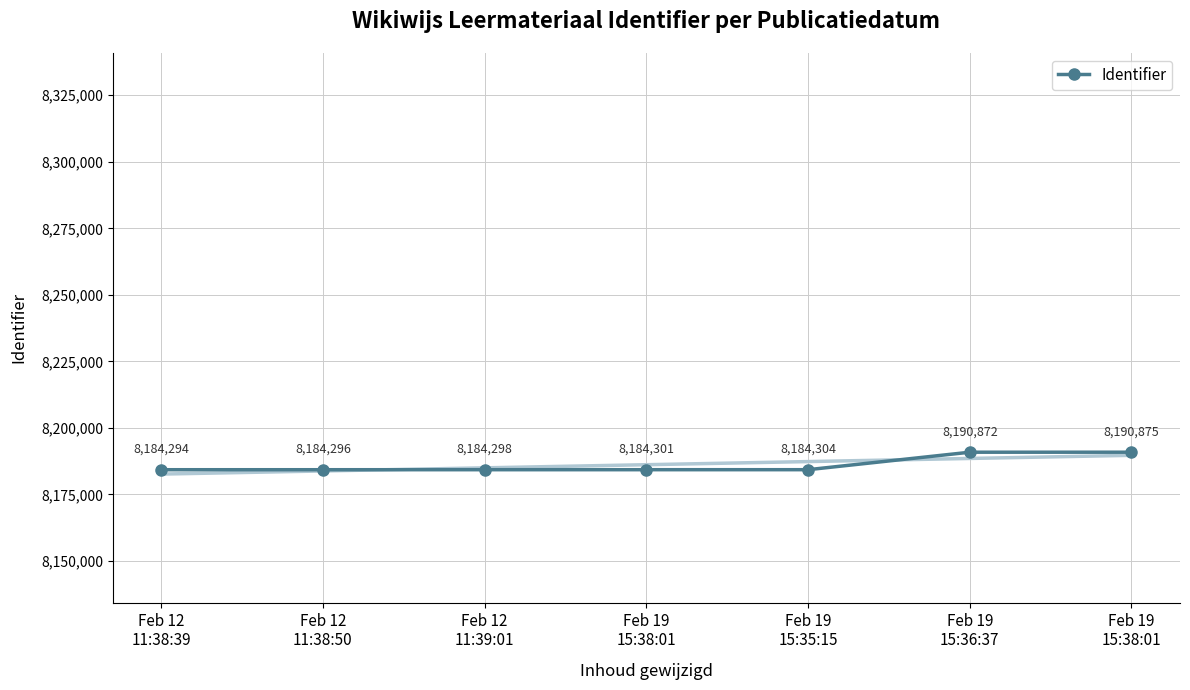

List the labels in order of value, smallest first.

Feb 12
11:38:39, Feb 12
11:38:50, Feb 12
11:39:01, Feb 19
15:38:01, Feb 19
15:35:15, Feb 19
15:36:37, Feb 19
15:38:01